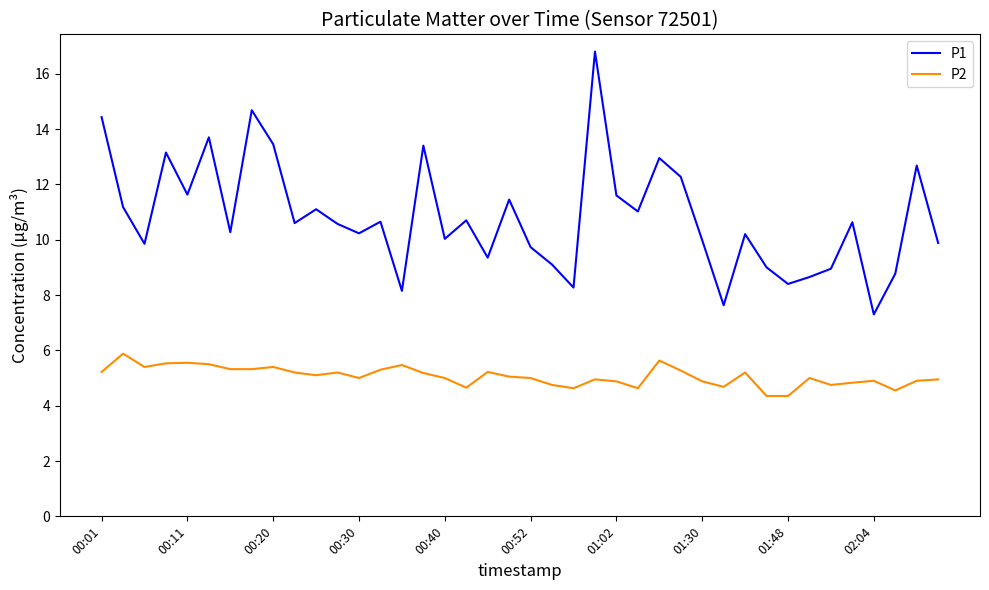

What is the lowest value of the P1 series?

7.3